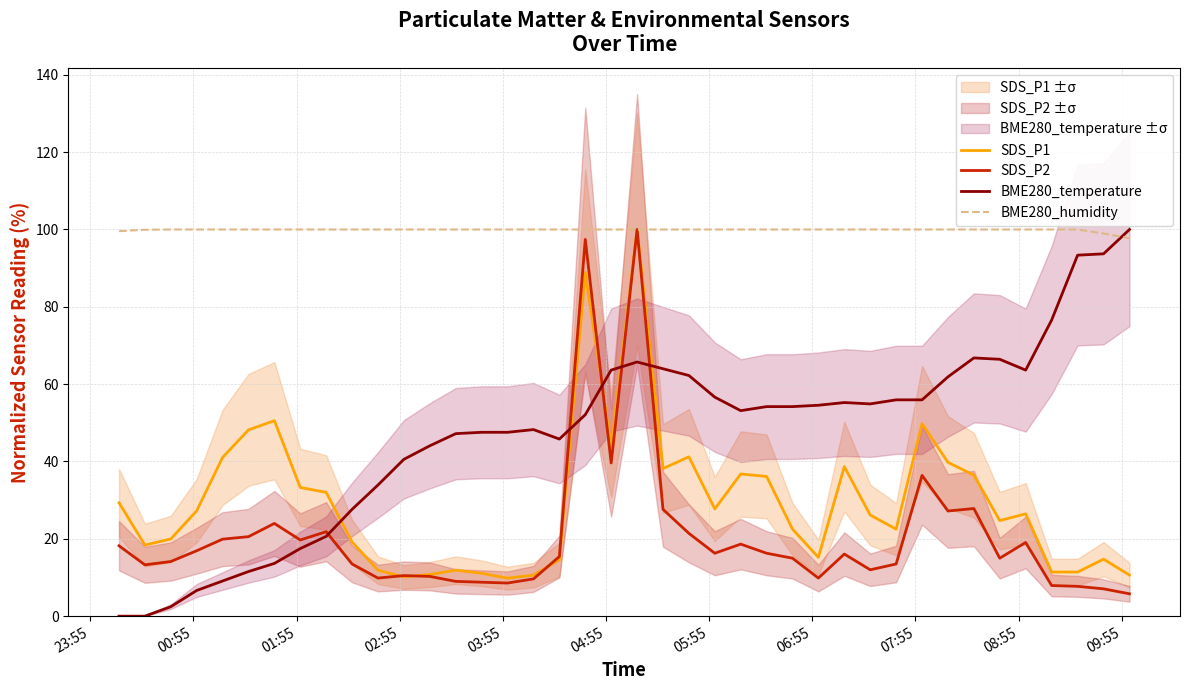

At how many categories does at least one series exceed 39?

40